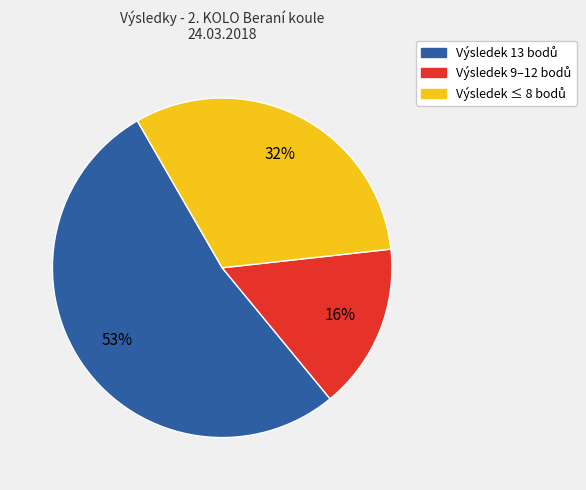

To the nearest percent, what is the average slice percentage?

33%